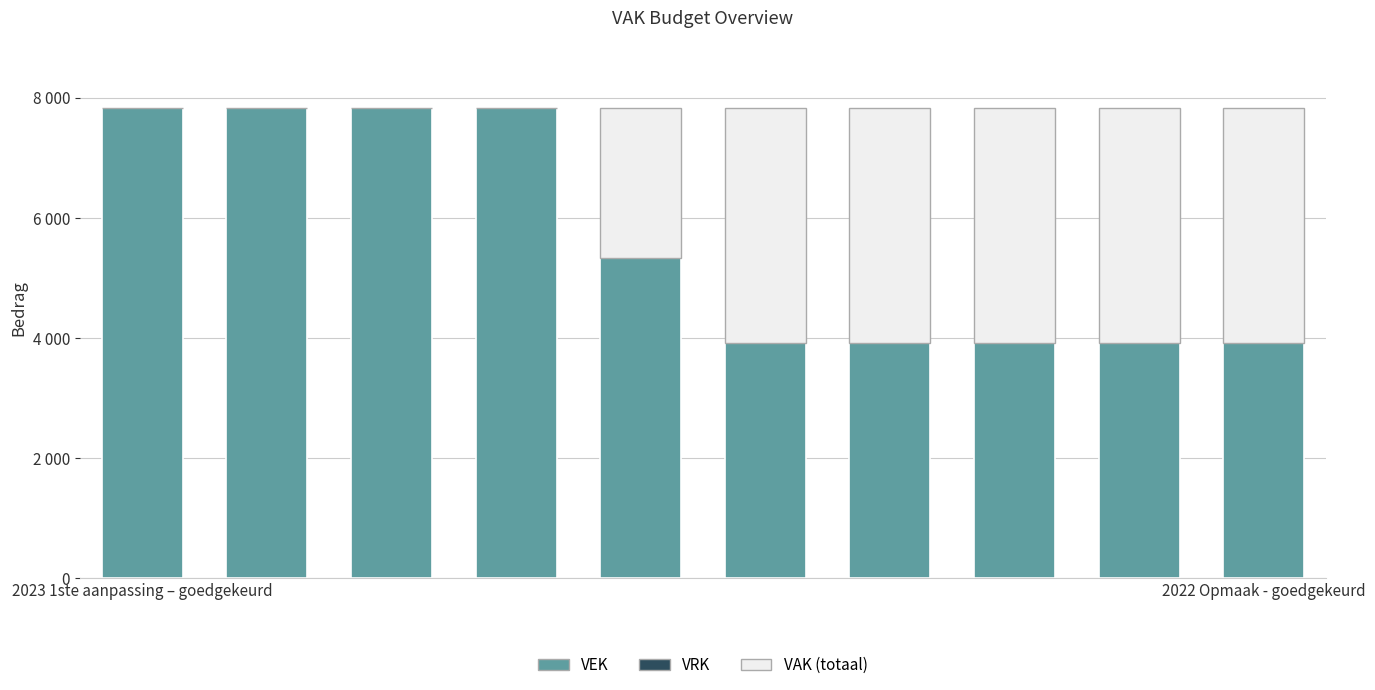

Are the bars grouped side by side (vs. stacked)?

No